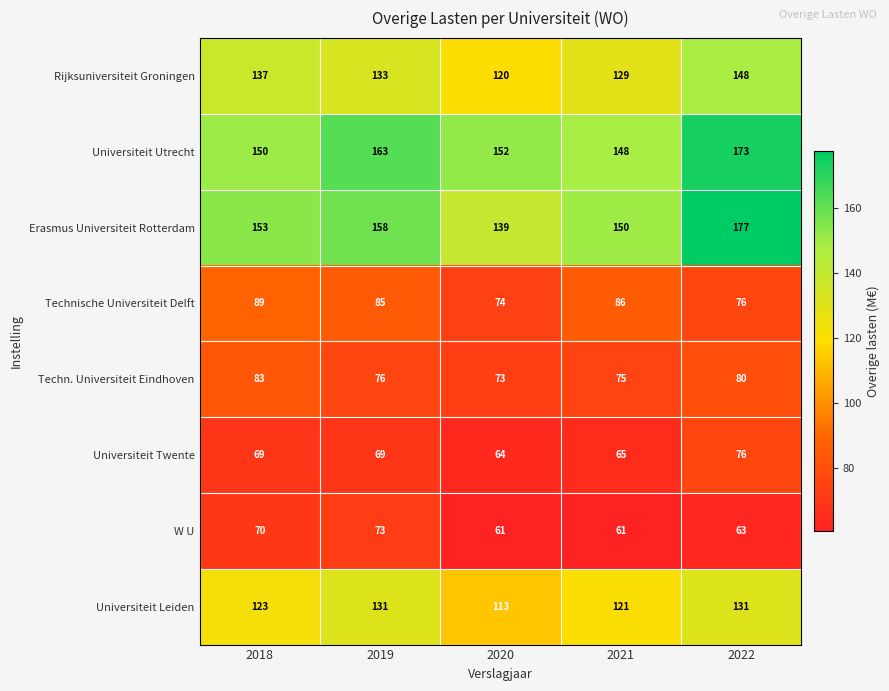

Count the Universiteit Leiden values in the range 121 to 131.

4